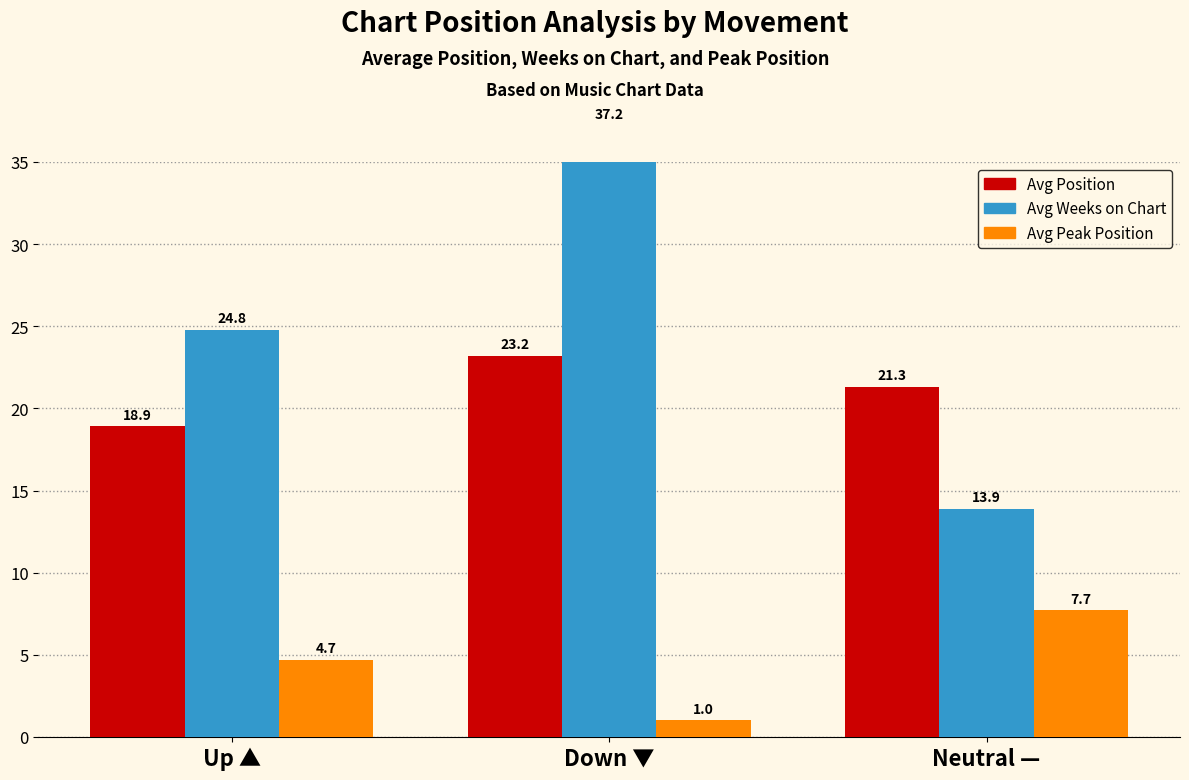

Which has a higher value, Up ▲ or Down ▼?

Down ▼